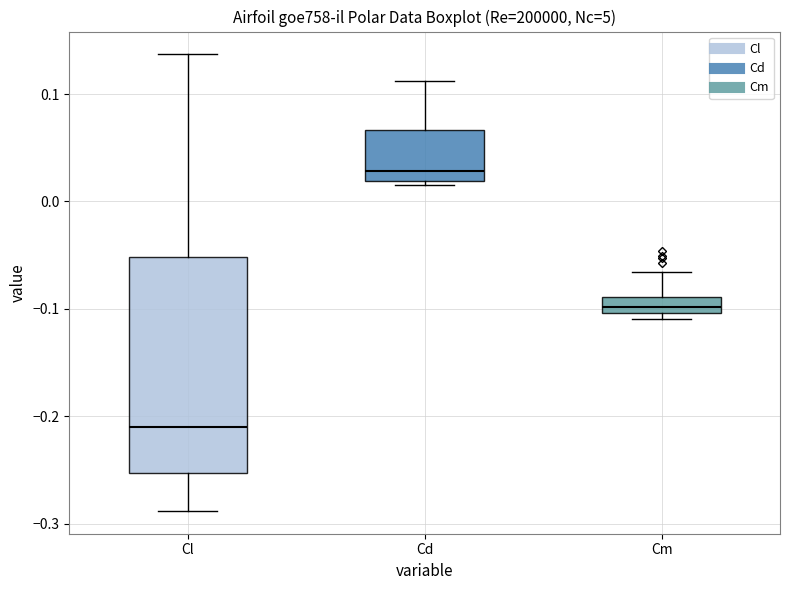

Which box has the lowest median line?

Cl